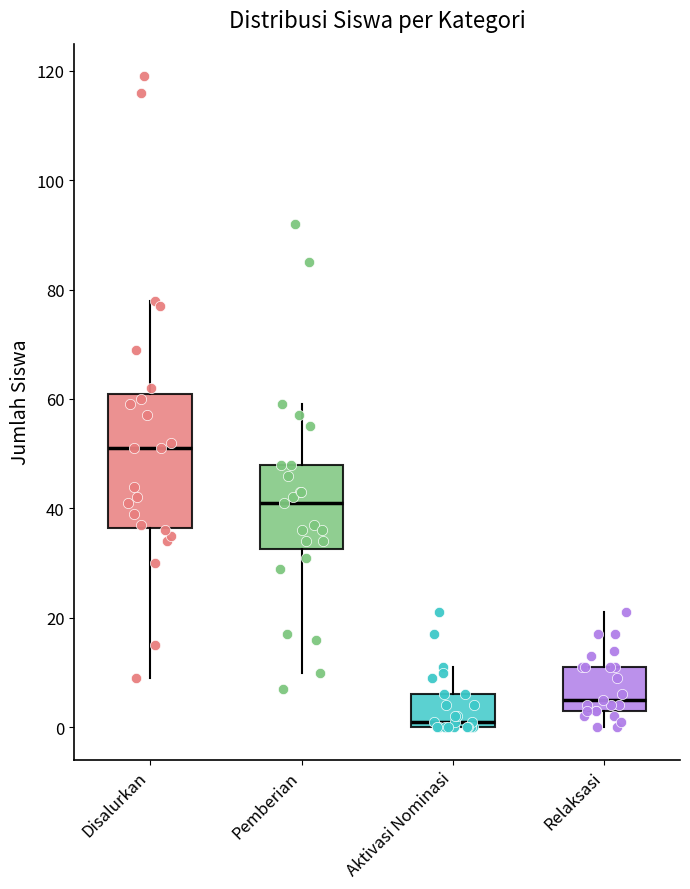

Reading left to right, transcribe this box plot: for each box, give where its median line is, the range the box spans, and where its two whiskers end, as read against the y-axis. The values are not printed on the chart, so give them approximately, as read against the axis.

Disalurkan: median 52, box 36 to 62, whiskers 10 to 78
Pemberian: median 42, box 32 to 48, whiskers 10 to 60
Aktivasi Nominasi: median 2, box 0 to 6, whiskers 0 to 12
Relaksasi: median 6, box 4 to 12, whiskers 0 to 22